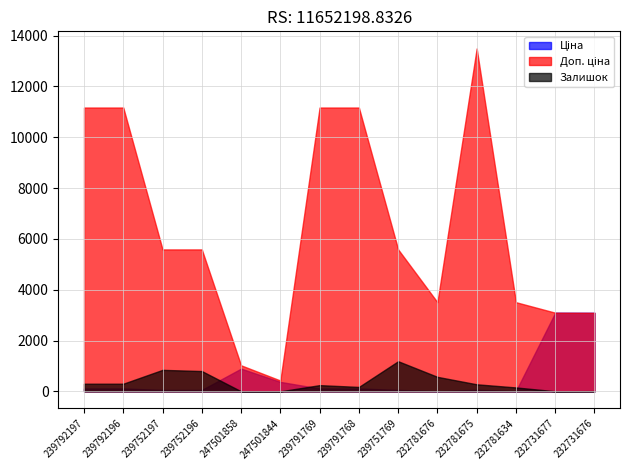

Does the chart have visible grid lines?

Yes